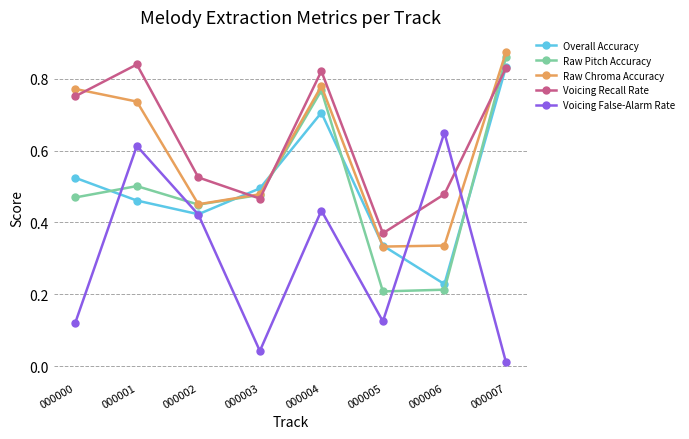

Which category has the highest value across all series?

000007